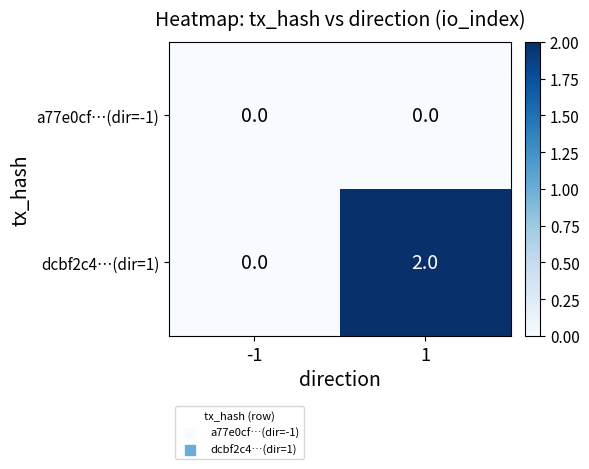

Reading right to left, extract all data points from this chart.

a77e0cf…(dir=-1): 1=0	-1=0
dcbf2c4…(dir=1): 1=2	-1=0